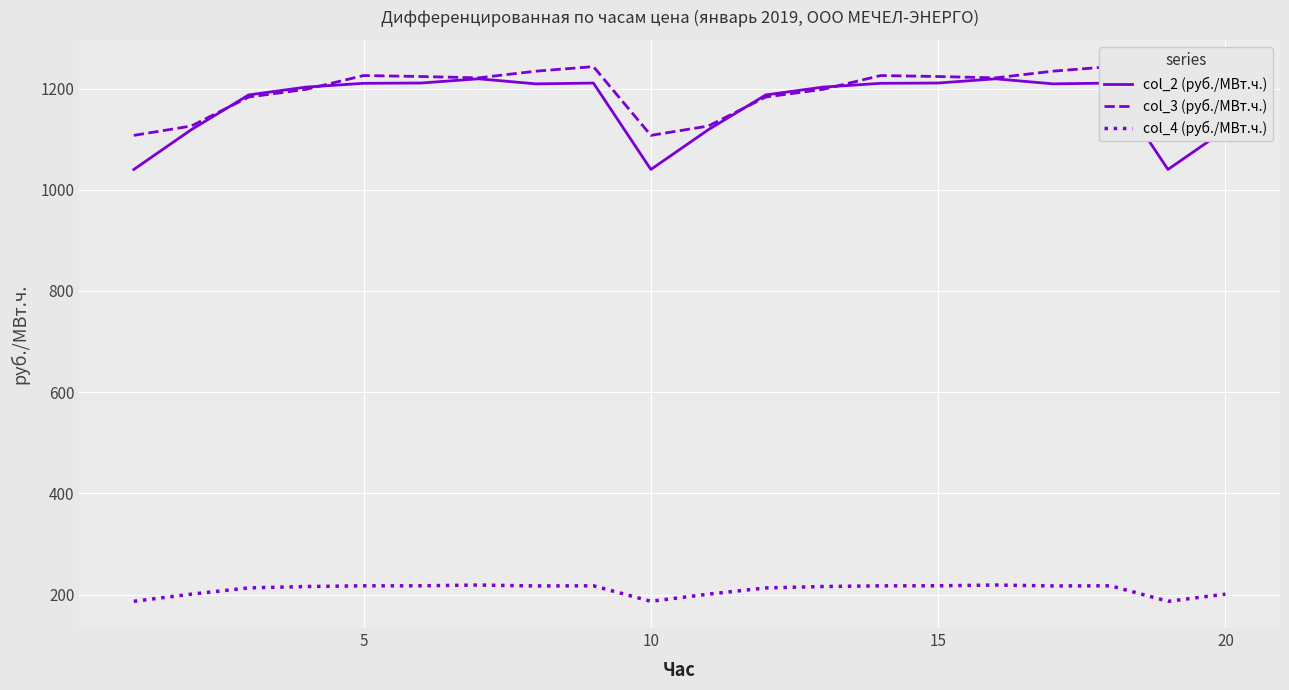

True or false: col_4 (руб./МВт.ч.) and col_2 (руб./МВт.ч.) intersect in this chart.

False